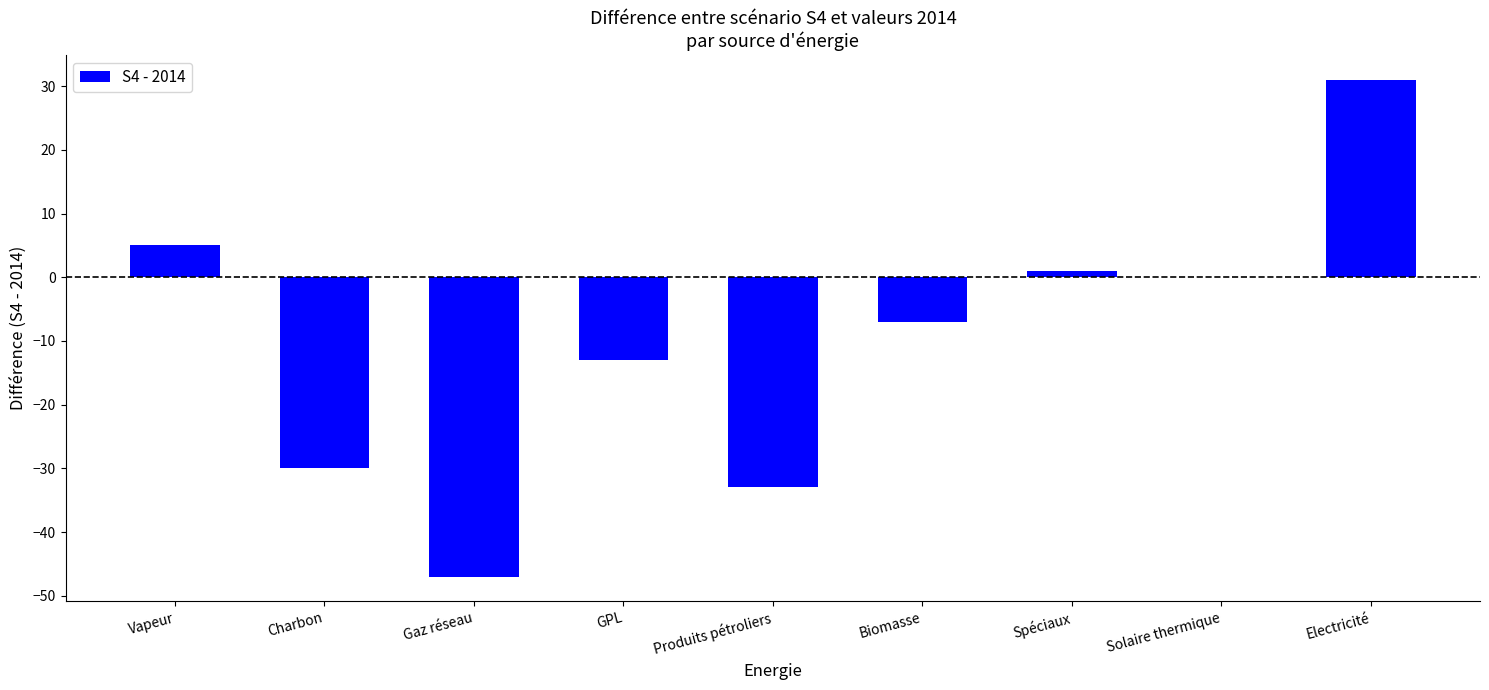

Is it true that the value at Charbon is -30?

True